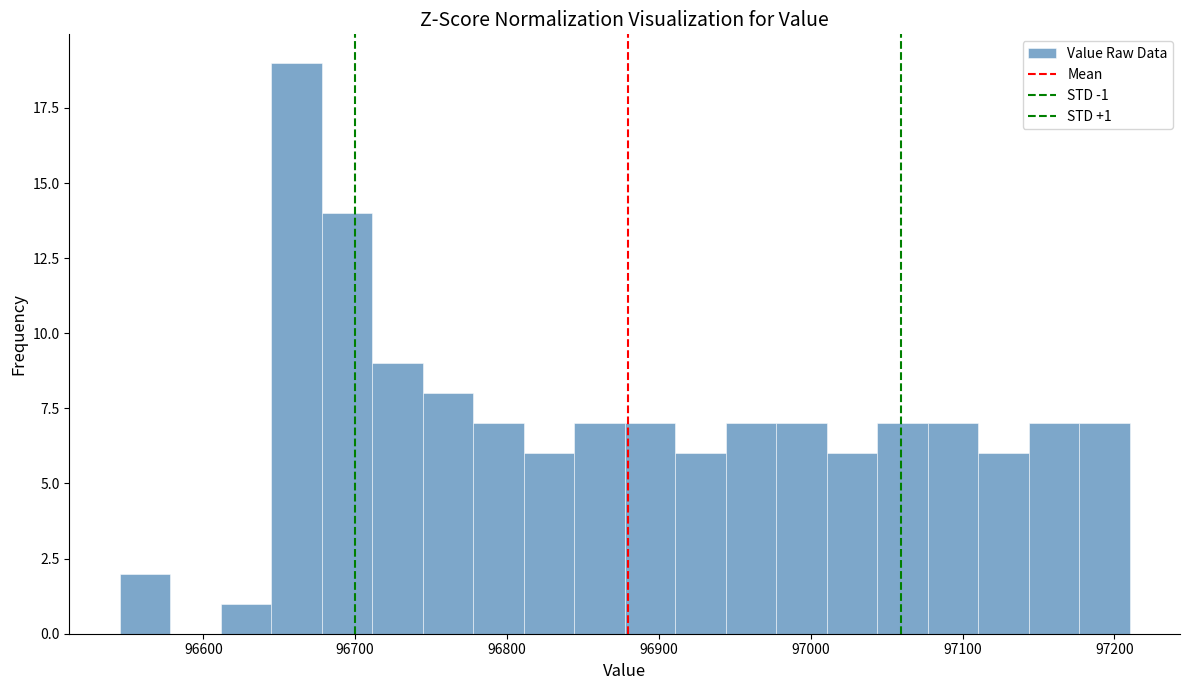

Read against the x-axis, roughly where is the centre of the tallest bar?

96660